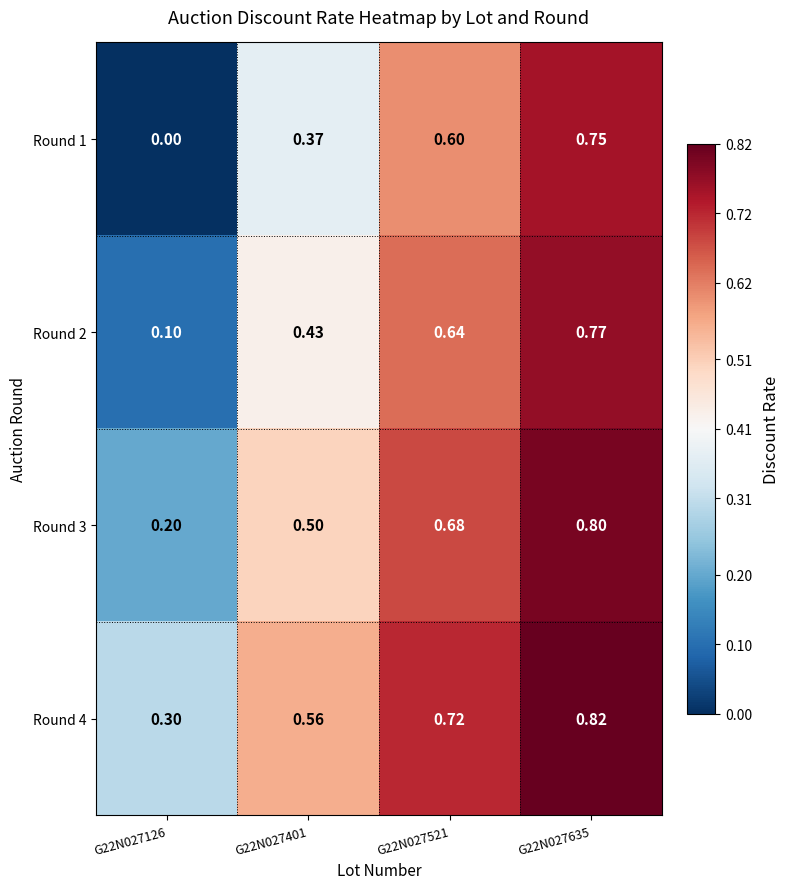

Is the value of Round 4 at G22N027401 greater than the value of Round 1 at G22N027126?

Yes